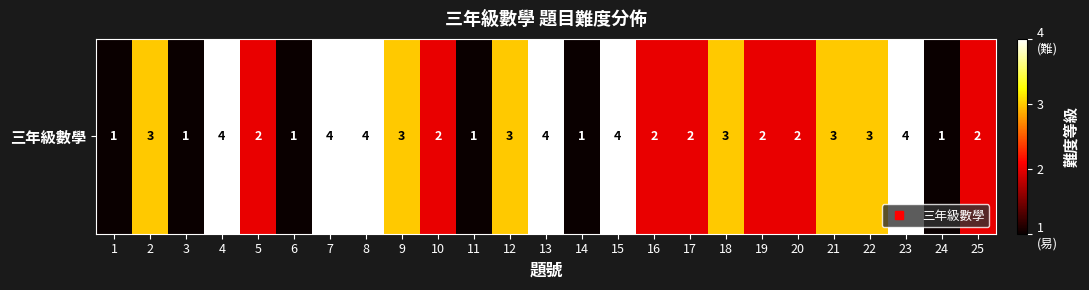

Reading right to left, list all the values displayed in this chart.

25=2	24=1	23=4	22=3	21=3	20=2	19=2	18=3	17=2	16=2	15=4	14=1	13=4	12=3	11=1	10=2	9=3	8=4	7=4	6=1	5=2	4=4	3=1	2=3	1=1